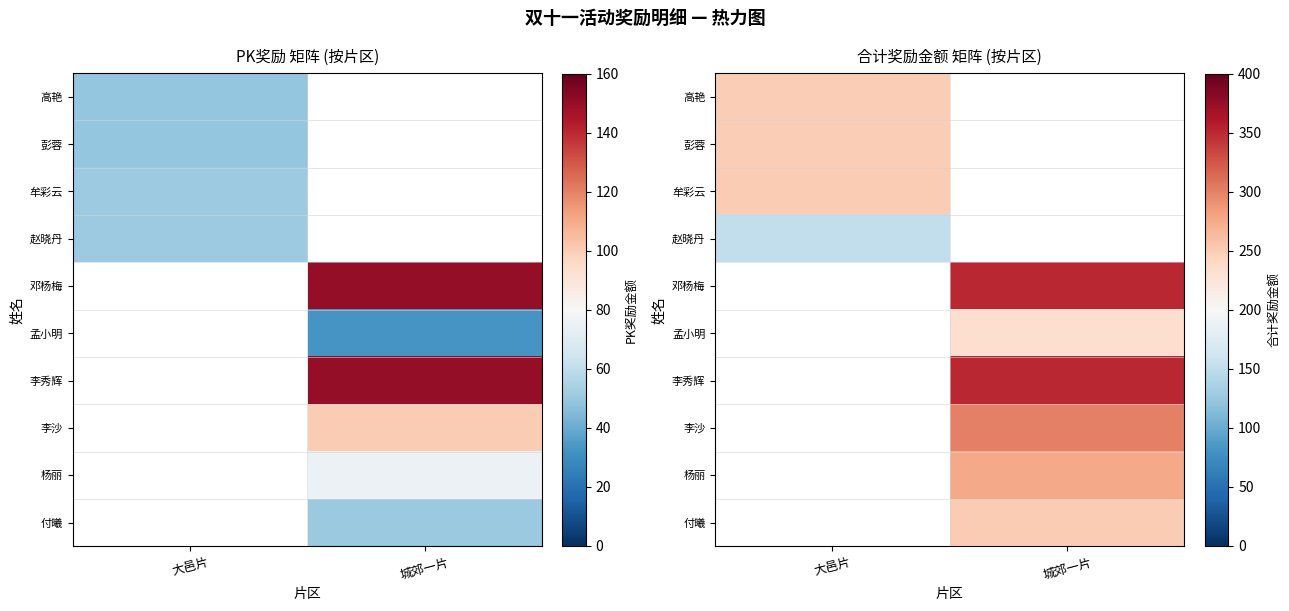

Between 大邑片 and 城郊一片, which is larger?

城郊一片